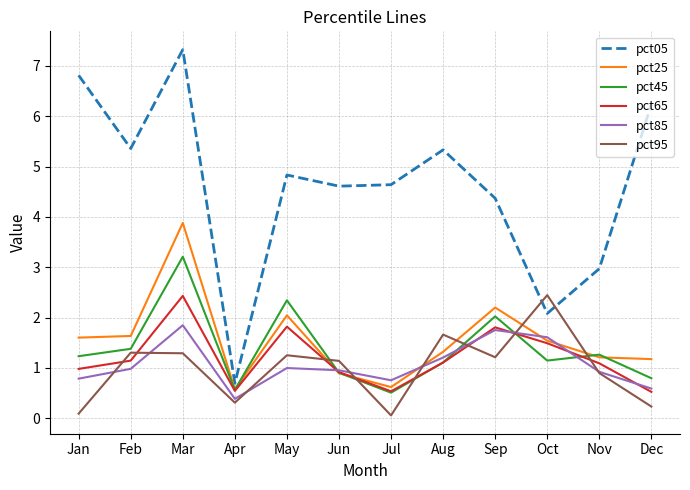

Is the value of pct45 at Feb greater than the value of pct65 at Dec?

Yes